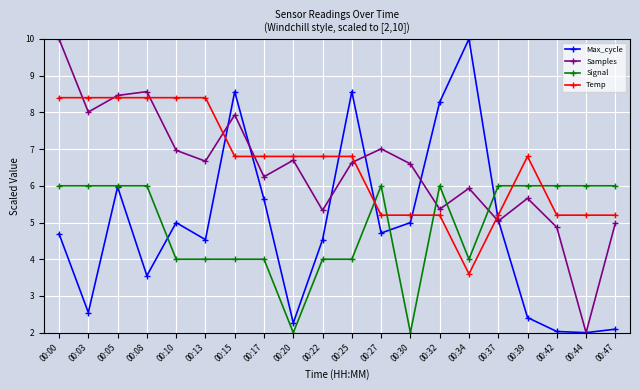

What is the greatest value displayed?

10.0